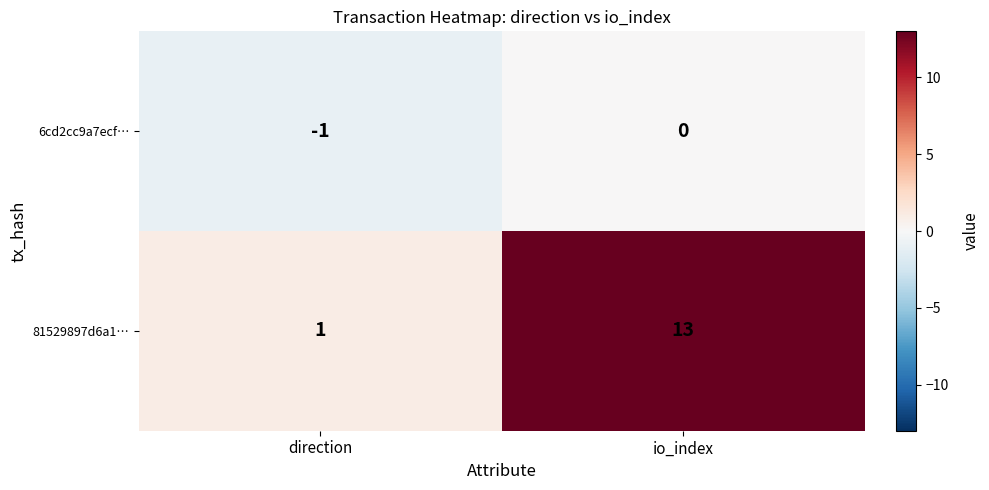

What is the difference between the 81529897d6a1… values at io_index and direction?

12